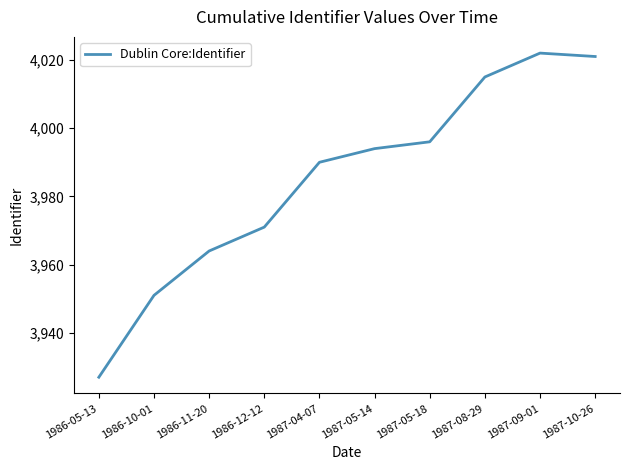

Which has a higher value, 1986-05-13 or 1987-10-26?

1987-10-26